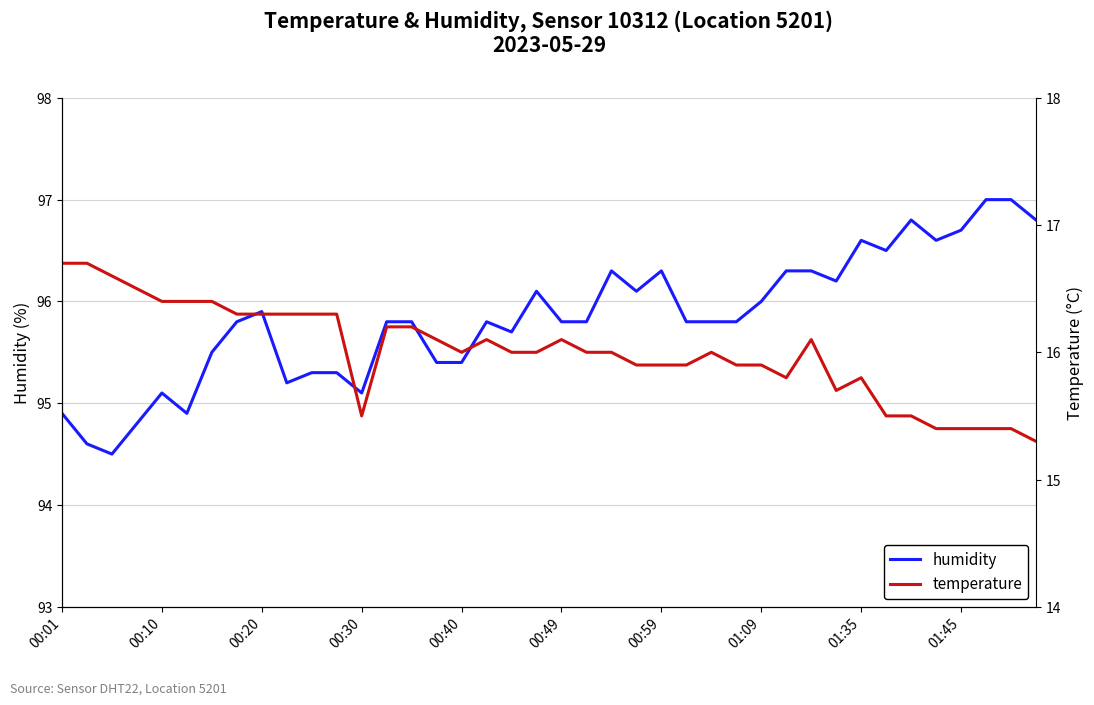

At which label does humidity reach its peak?

37